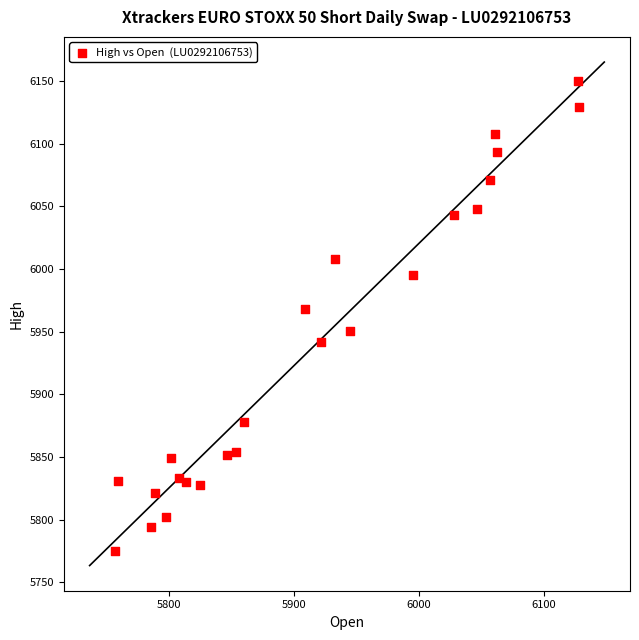

What is the range of Y values (max minus min)?

375